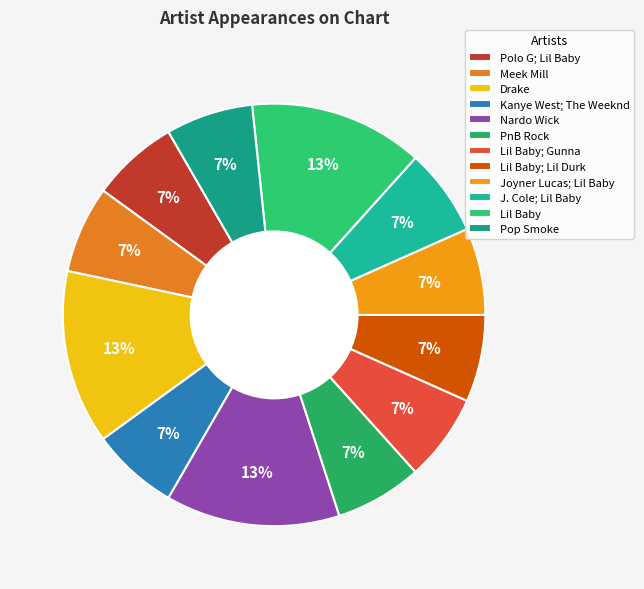

To the nearest percent, what portion does Meek Mill represent?

7%